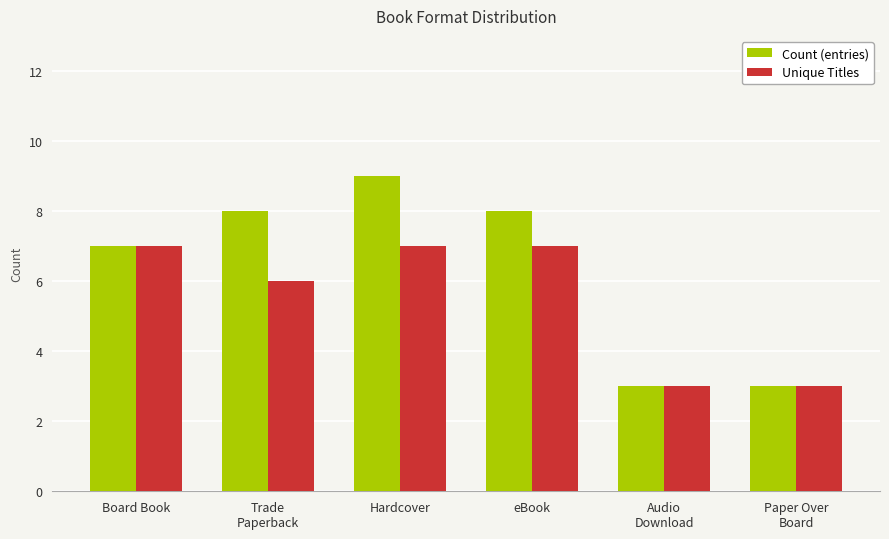

What are all the series names shown in the legend?

Count (entries), Unique Titles